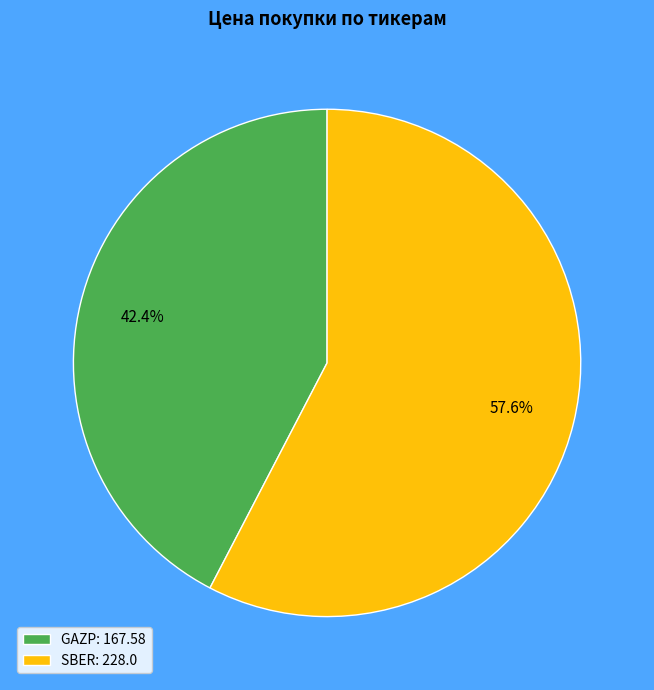

How many segments does this pie chart have?

2